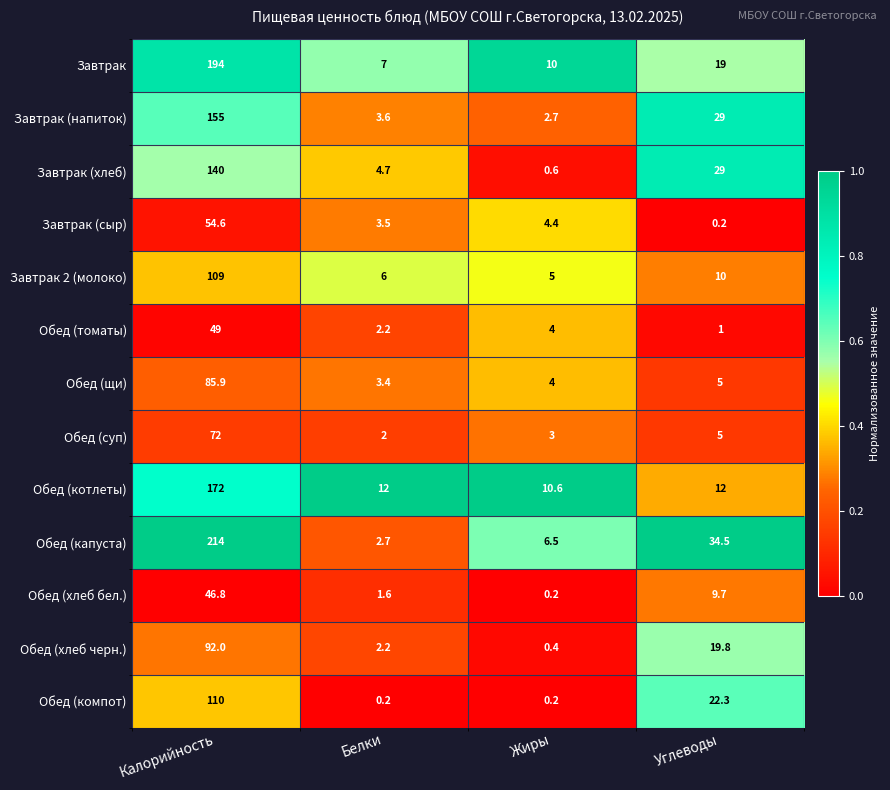

What is the sum of the Завтрак (напиток) values at Калорийность and Жиры?

157.7